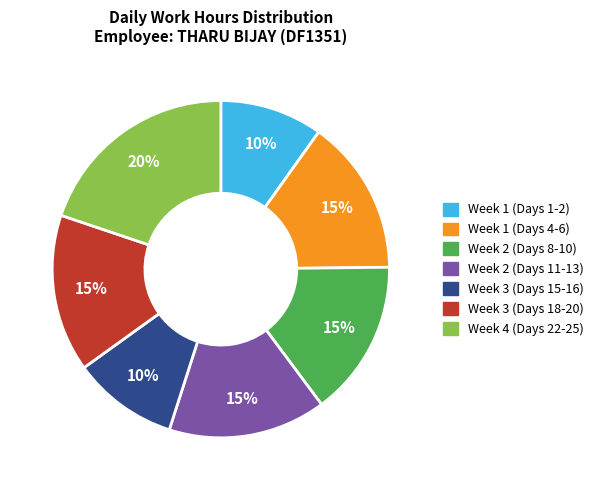

Which slice is the largest?

Week 4 (Days 22-25)